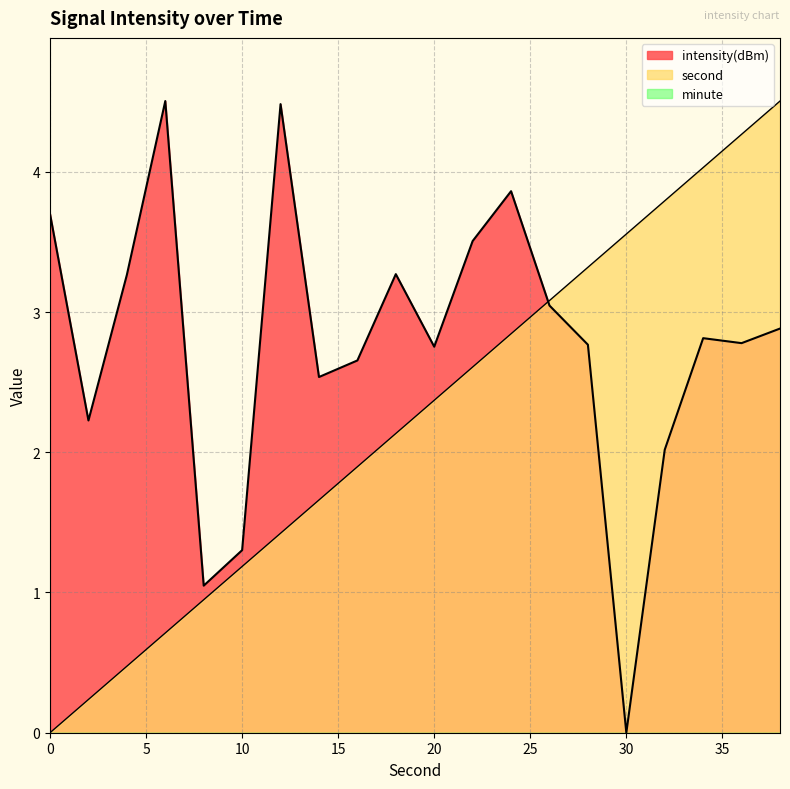

Reading left to right, list all the values displayed in this chart.

second: 0=0.0	2=0.2	4=0.5	6=0.7	8=0.9	10=1.2	12=1.4	14=1.7	16=1.9	18=2.1	20=2.4	22=2.6	24=2.8	26=3.1	28=3.3	30=3.6	32=3.8	34=4.0	36=4.3	38=4.5
intensity(dBm): 0=3.7	2=2.2	4=3.3	6=4.5	8=1.0	10=1.3	12=4.5	14=2.5	16=2.7	18=3.3	20=2.8	22=3.5	24=3.9	26=3.0	28=2.8	30=0.0	32=2.0	34=2.8	36=2.8	38=2.9